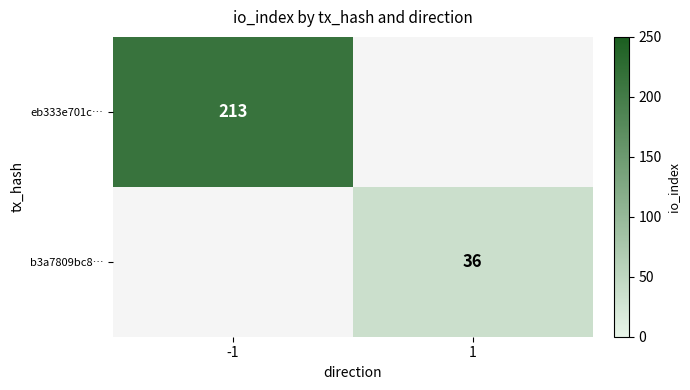

The value of eb333e701c… at -1 is 213. True or false?

True